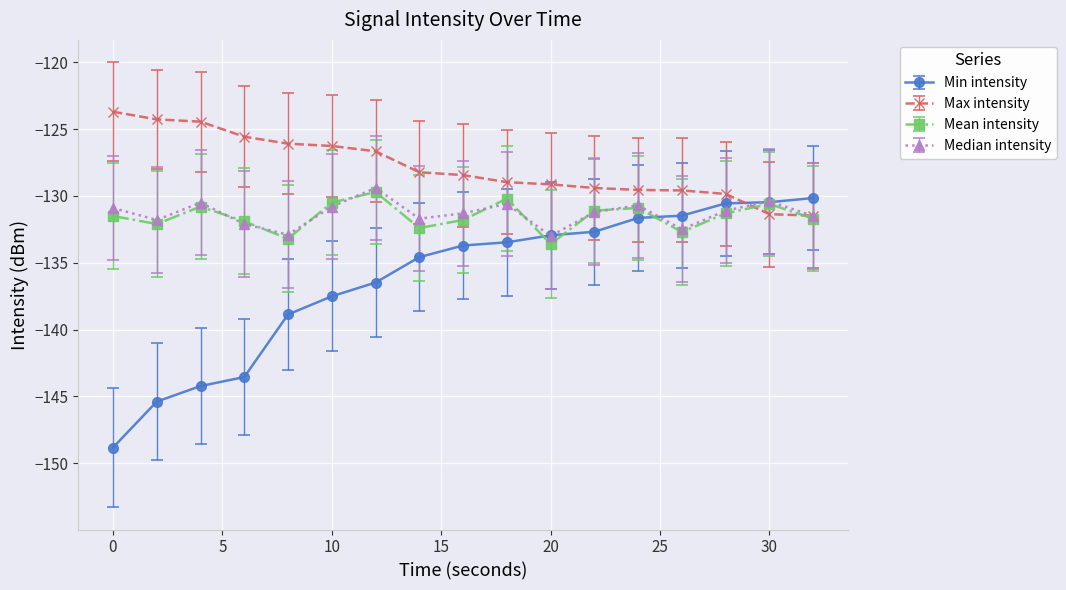

Which series ends up on top after the final intersection of Max intensity and Min intensity?

Min intensity